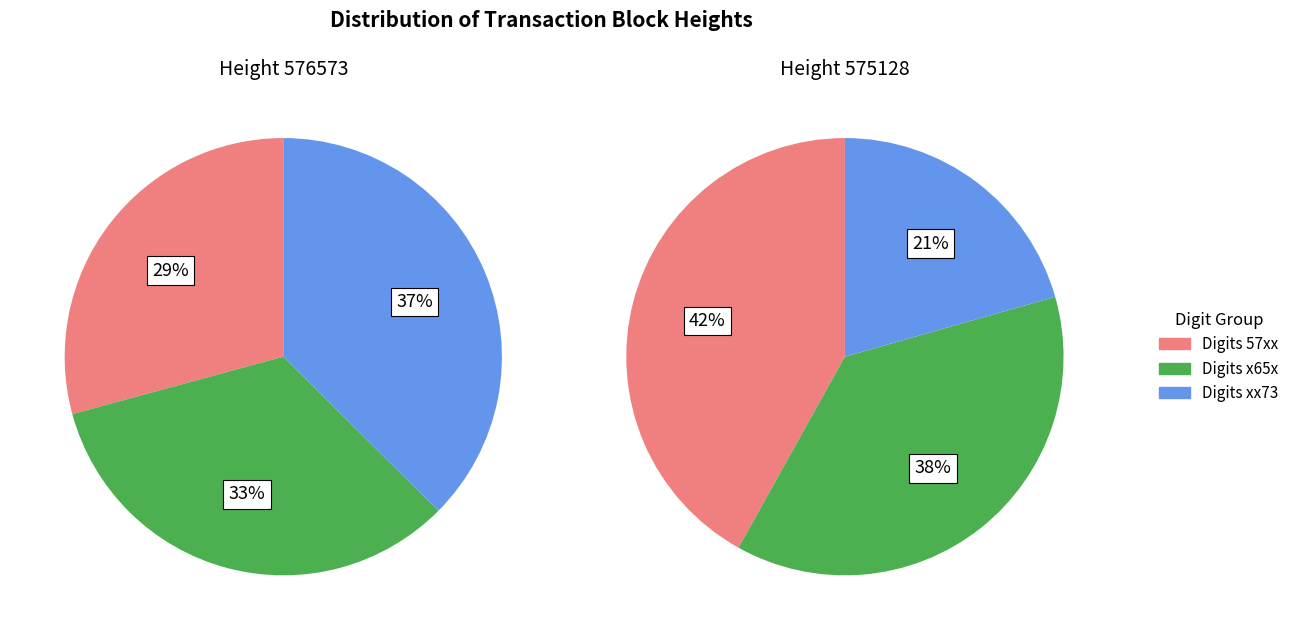

To the nearest percent, what portion does 575128 represent?

50%